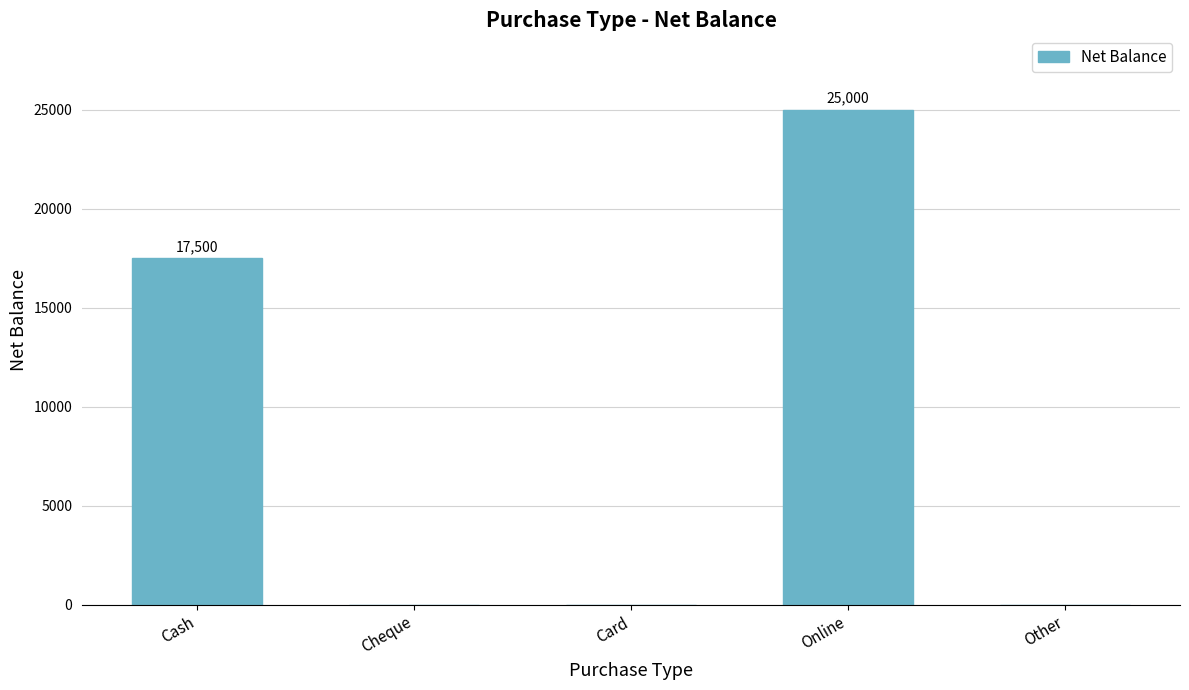

What is the maximum value shown in the chart?

25000